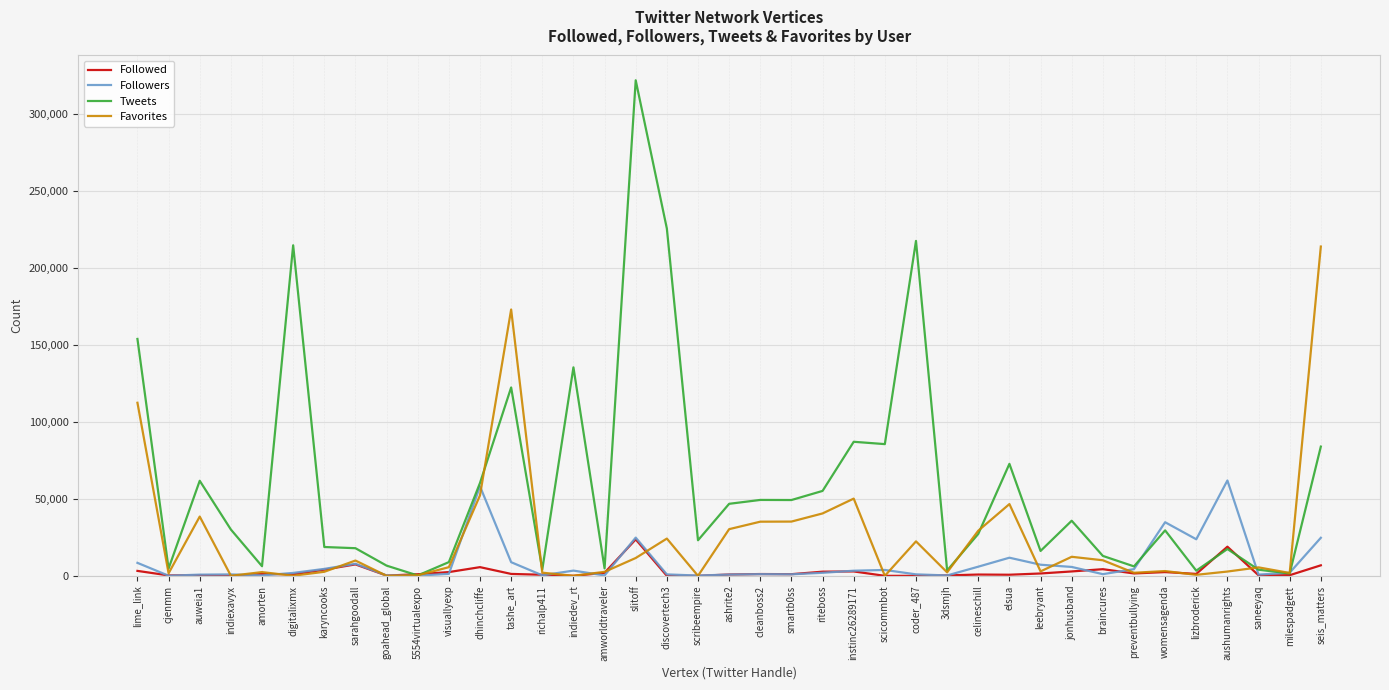

Is this an area chart (filled region under the line)?

No